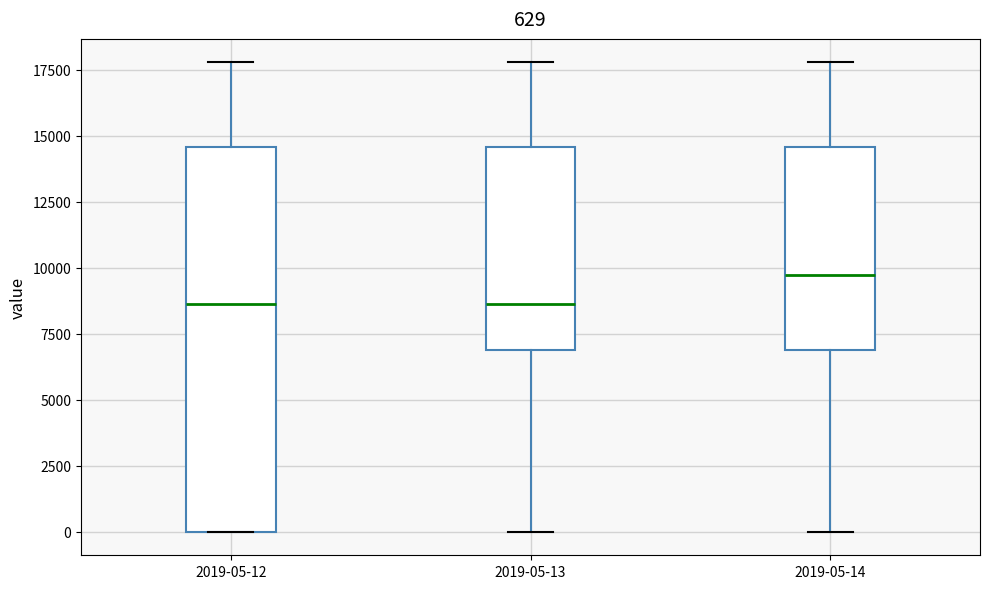

Which box is the tallest, from its lower edge to its upper edge?

2019-05-12